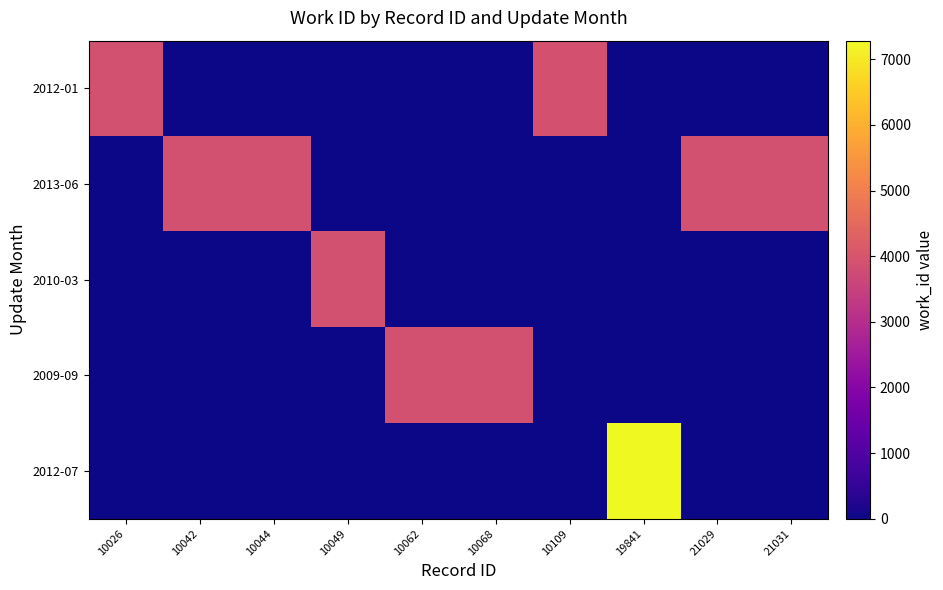

At how many categories does at least one series exceed 4519?

1